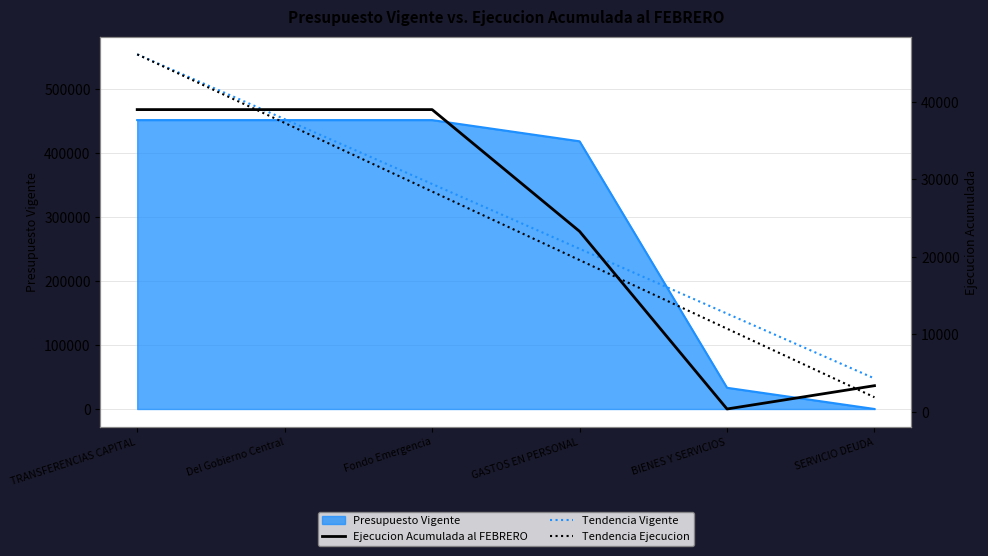

What is the difference between the maximum and minimum values in the Ejecucion Acumulada al FEBRERO series?

38617.0